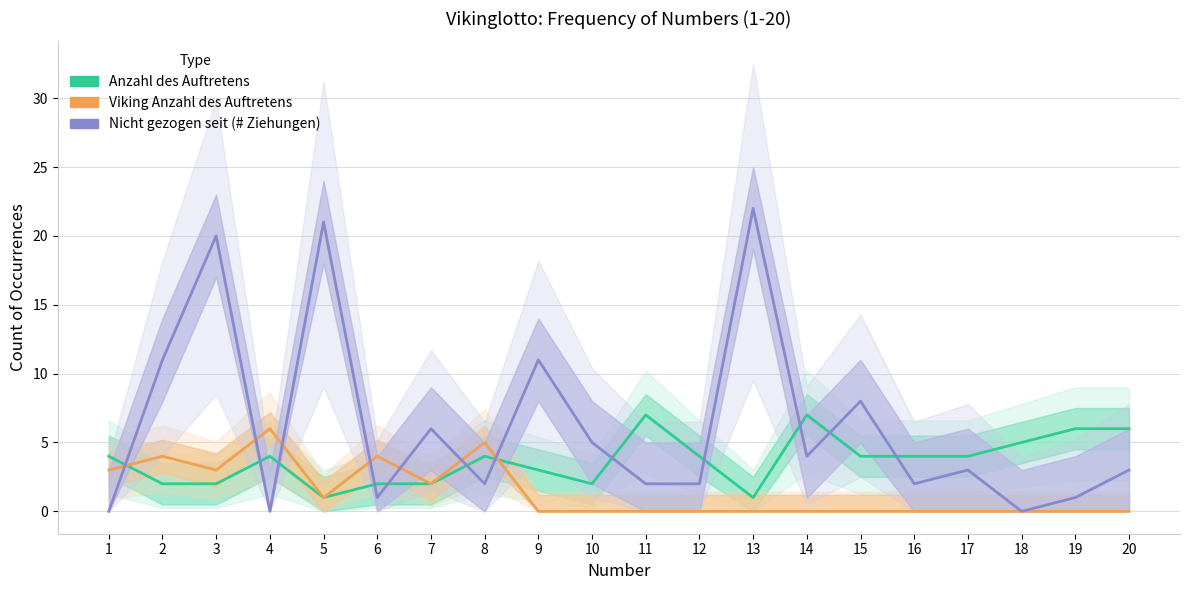

Between 14 and 8, which is larger?

14